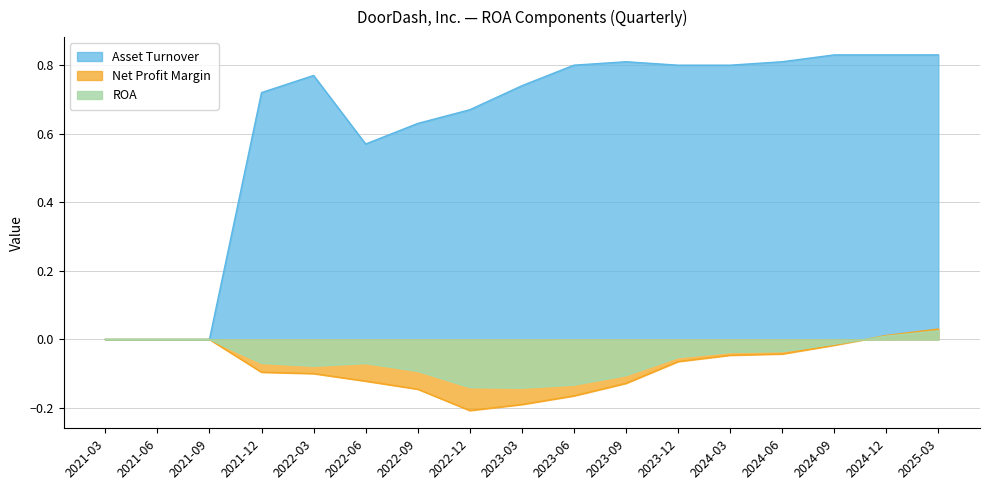

Which series has the largest total across all categories?

Asset Turnover